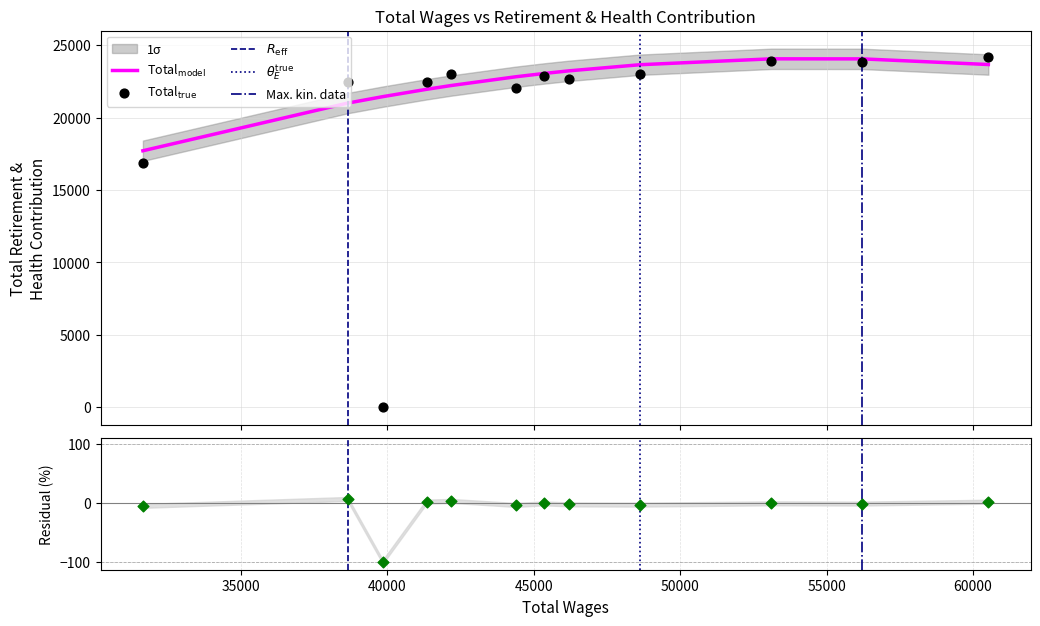

Approximately how many times larger is the value at 31651 compared to 56221?

0.7